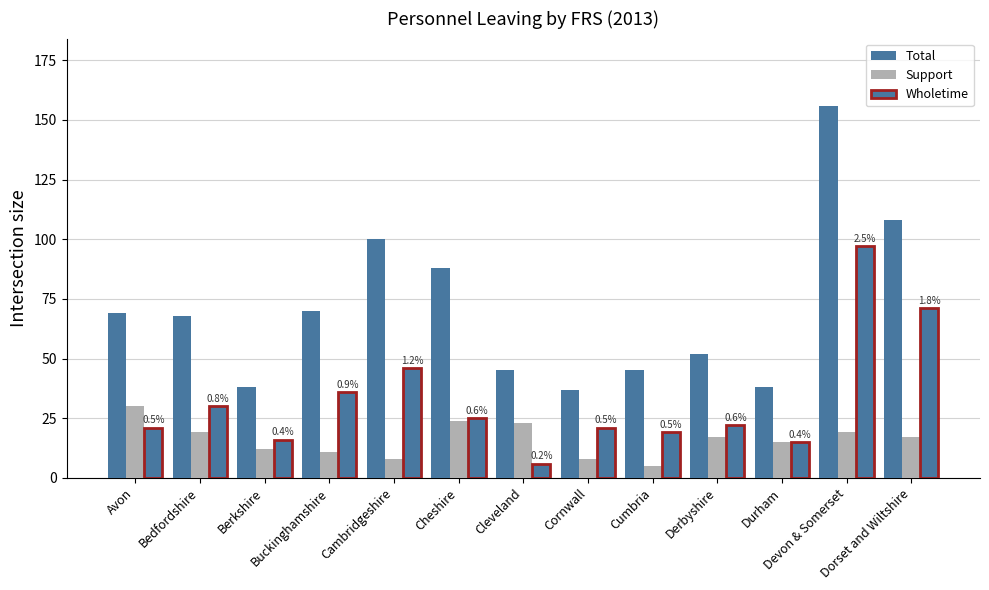

How many values in the Total series are below 68?

6